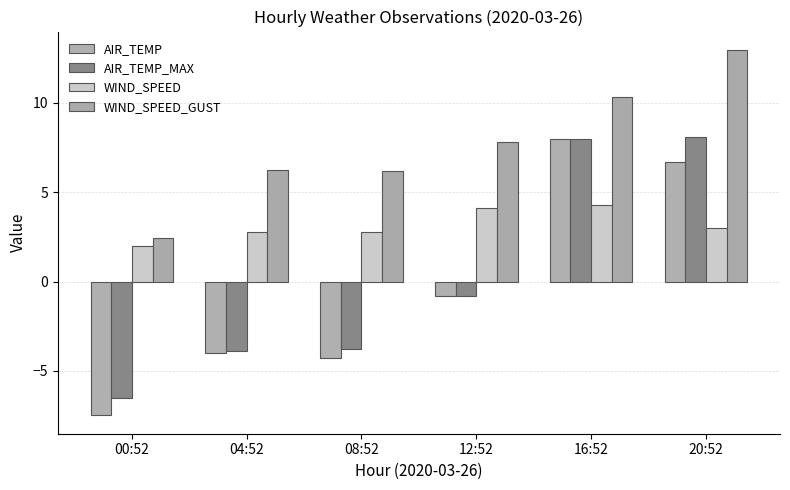

Which has a higher value, 00:52 or 12:52?

12:52